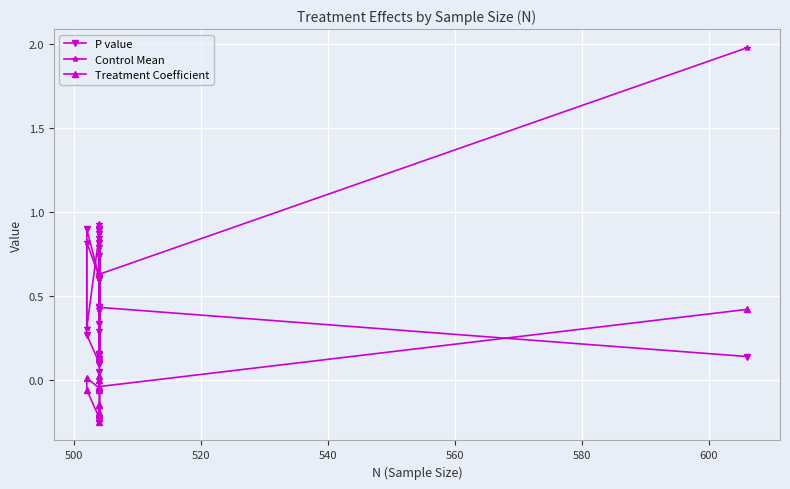

What is the difference between the second highest and second lowest values in the P value series?

0.8